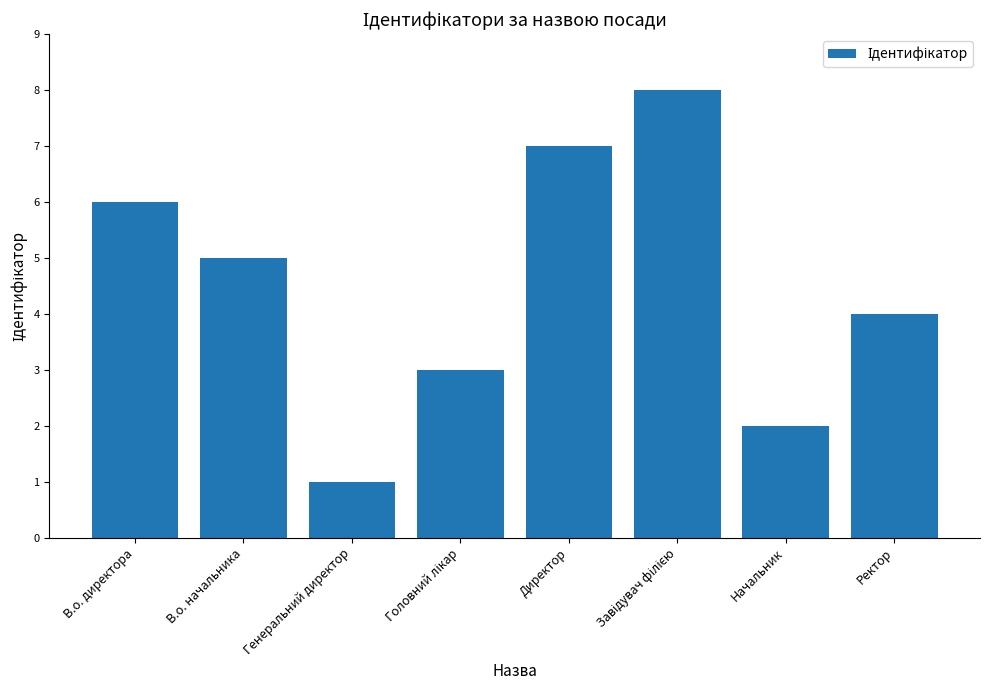

What is the value of the 5th bar from the left?

7